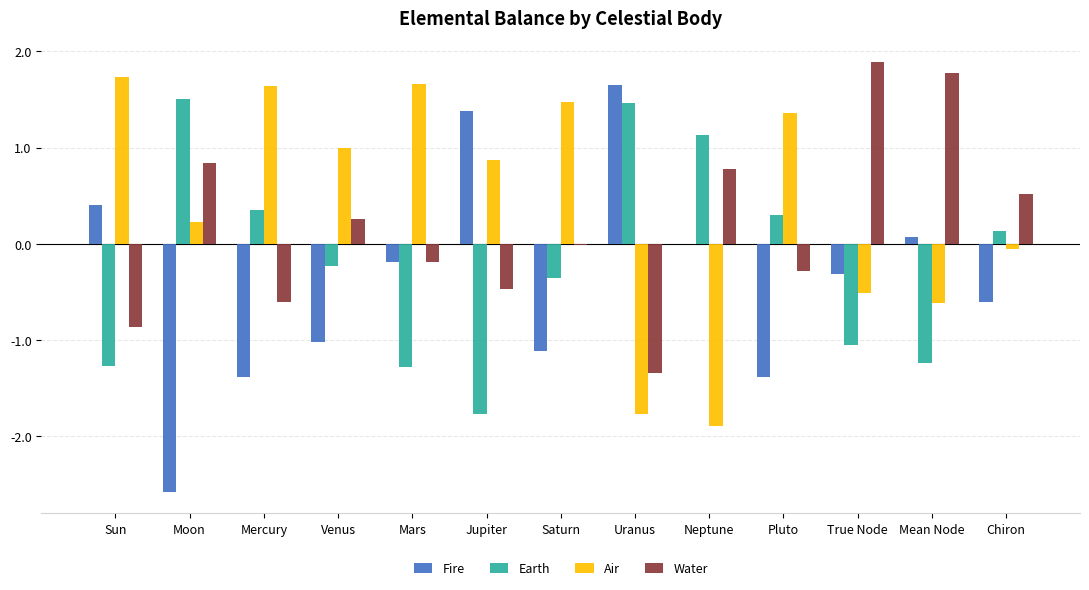

Does the chart contain stacked bars?

No